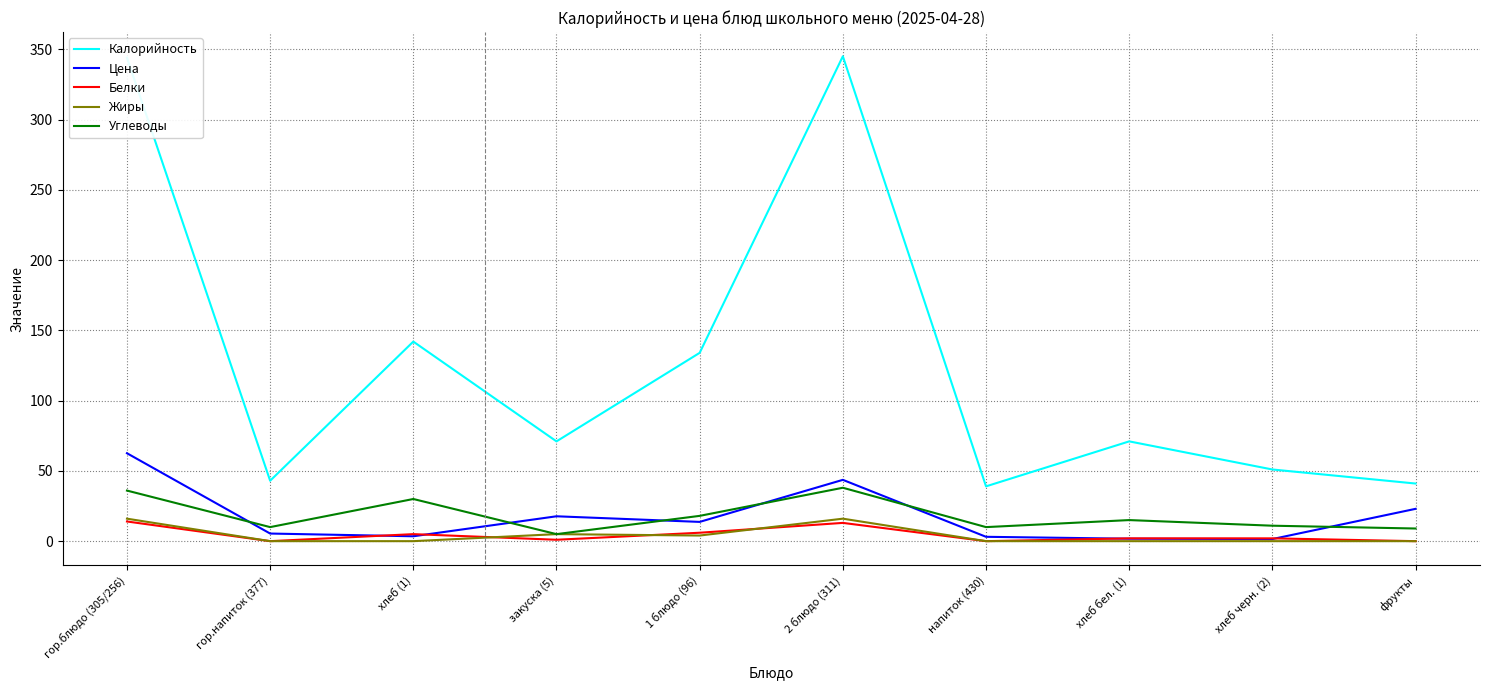

True or false: Углеводы and Калорийность intersect in this chart.

False